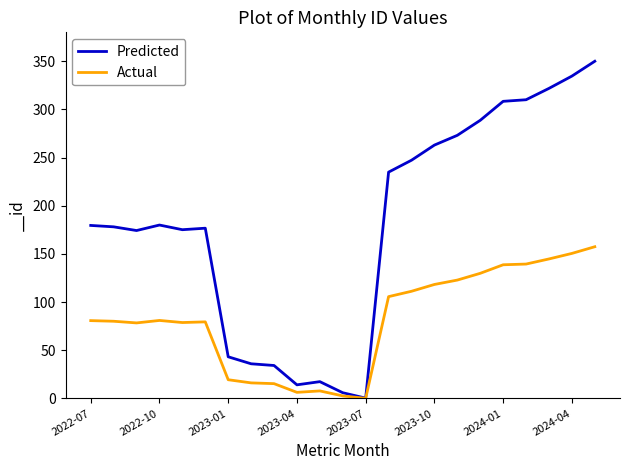

Which series has the widest spread of values?

Predicted